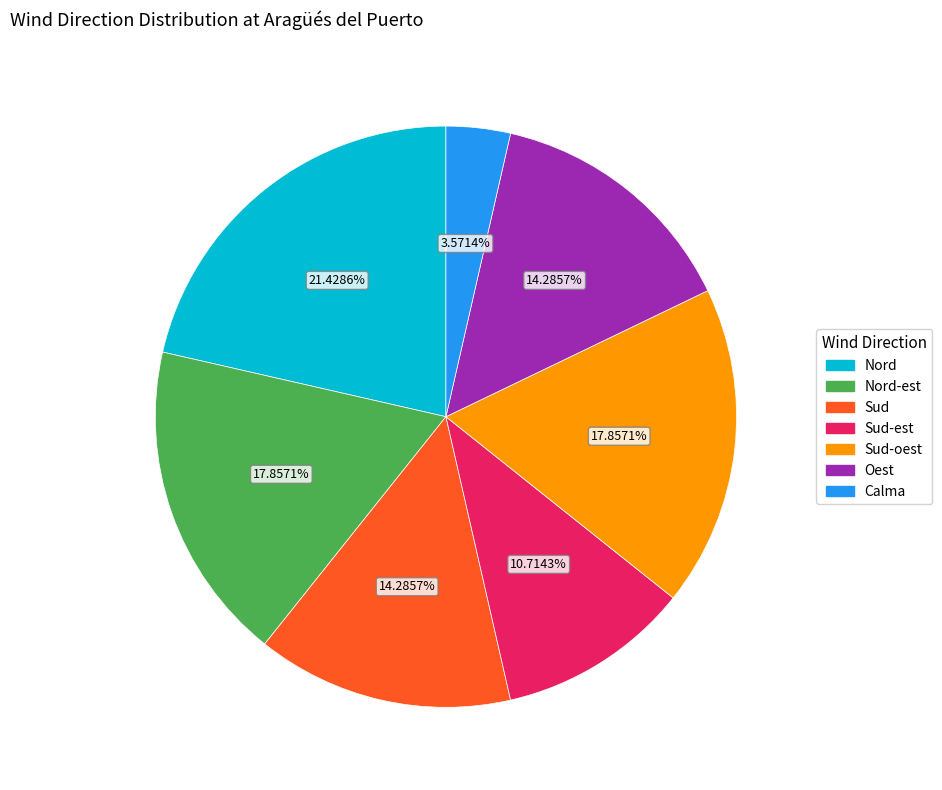

Is there a majority slice in this chart?

No